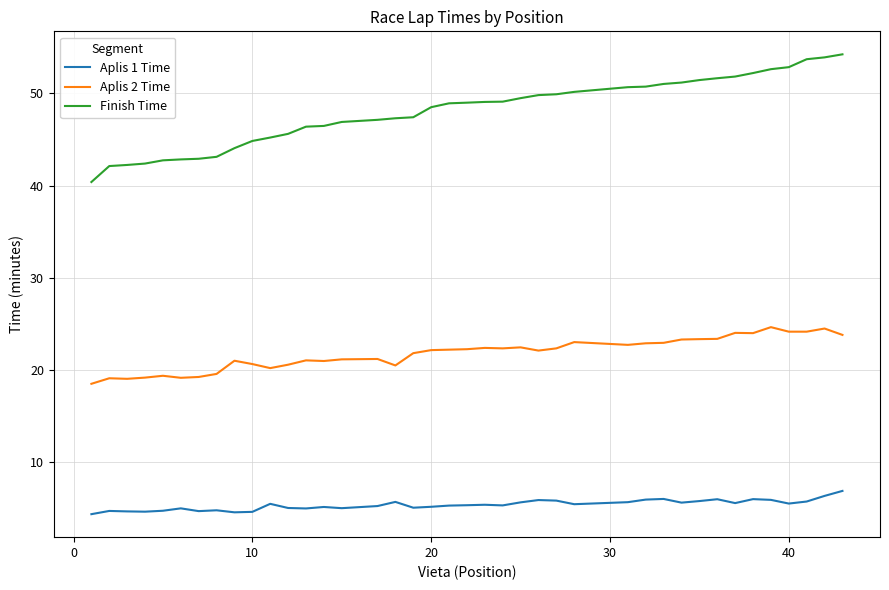

What is the minimum value shown in the chart?

4.4